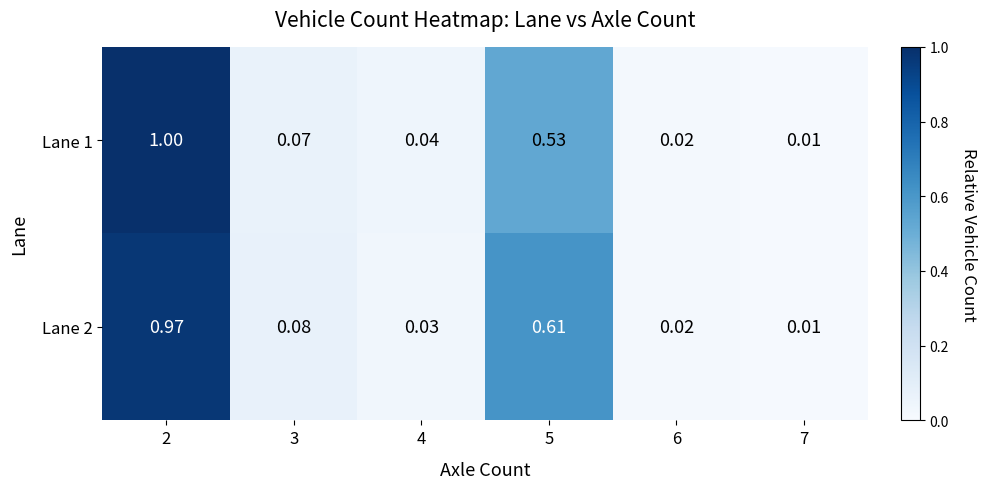

Is the value of Lane 2 at 5 greater than the value of Lane 1 at 2?

No